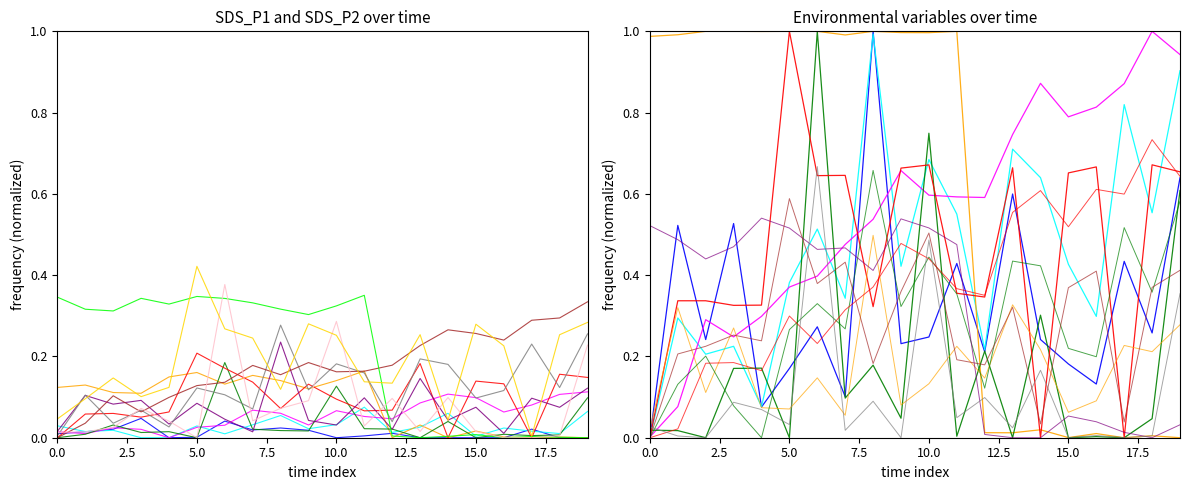

What is the approximate value of Humidity at 14?

0.9